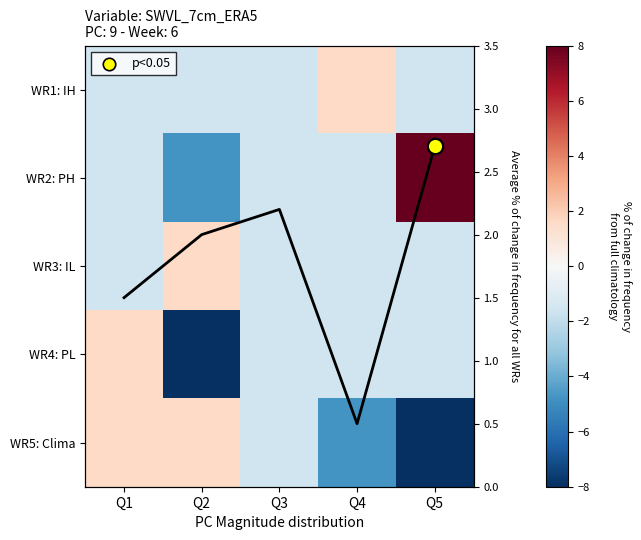

Which has a higher value, Q3 or Q5?

Q3